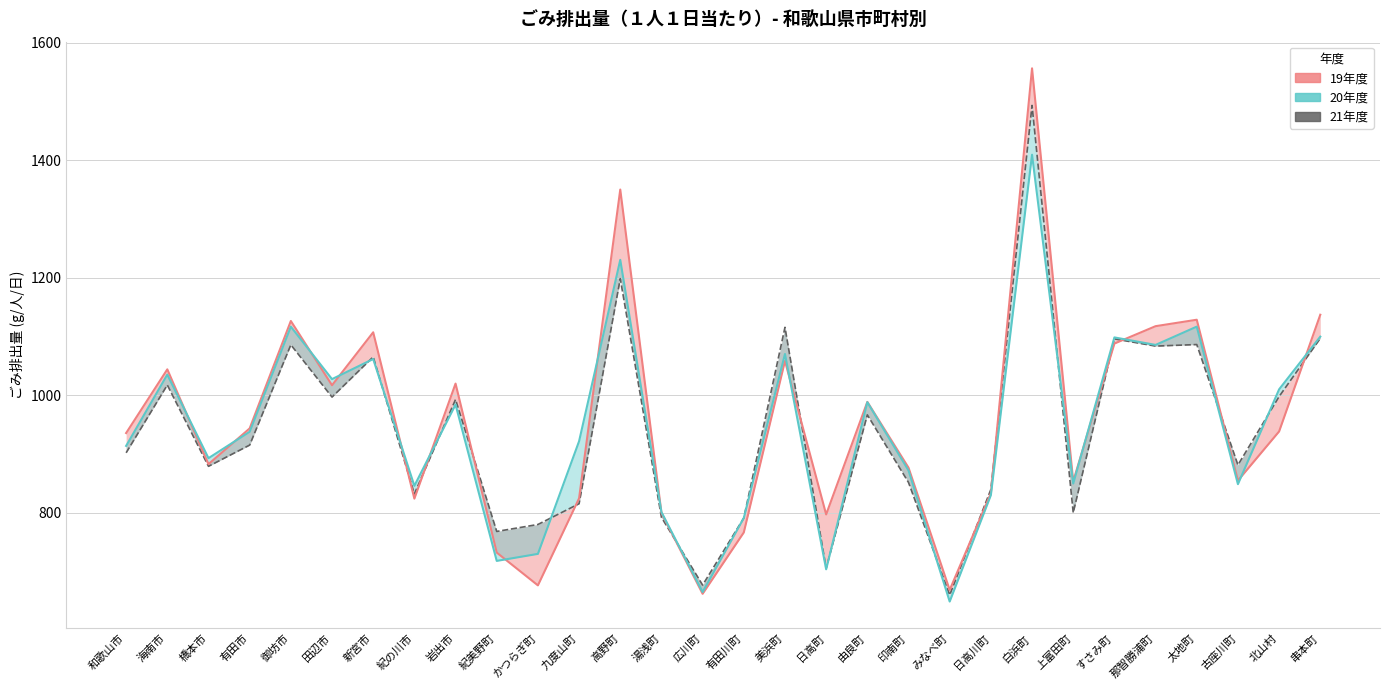

What is the difference between the highest and lowest values at 御坊市?

40.5